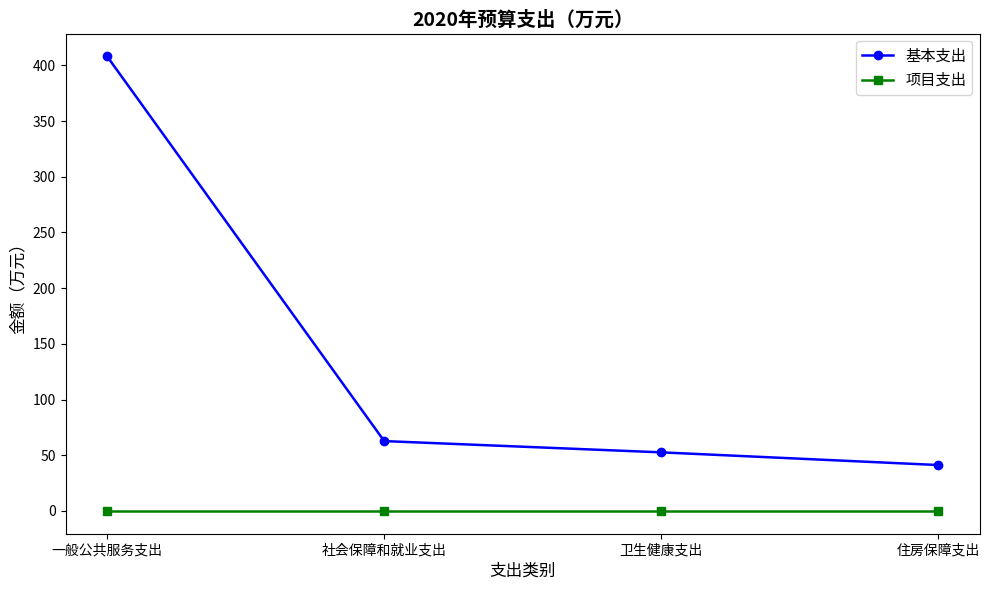

How many lines are shown in the chart?

2